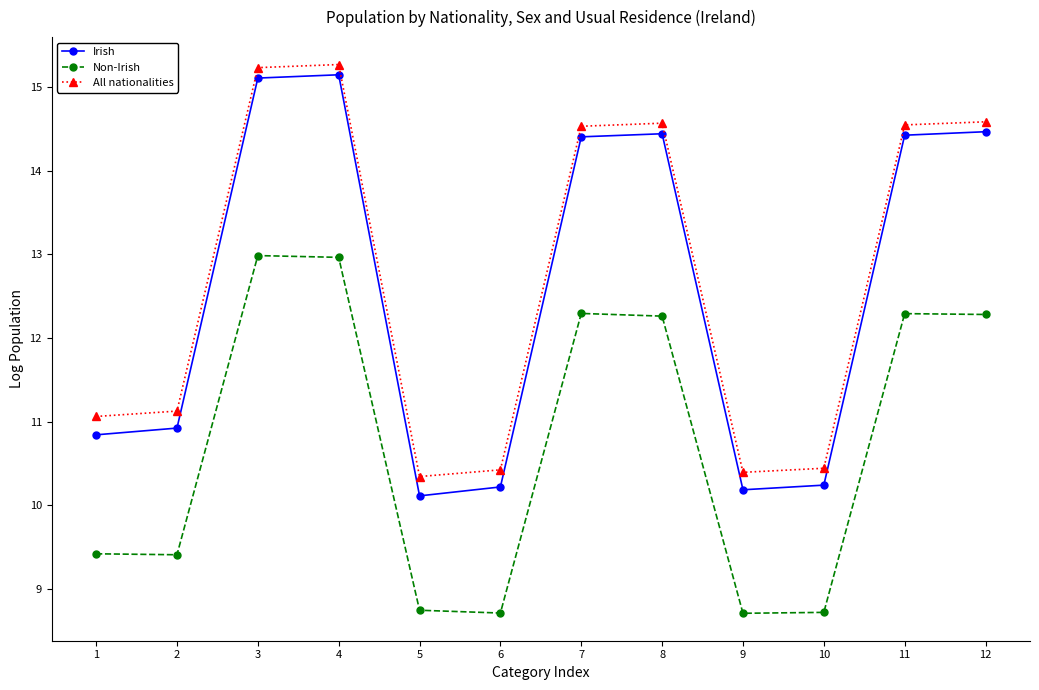

What is the difference between the Non-Irish values at 11 and 4?

0.7